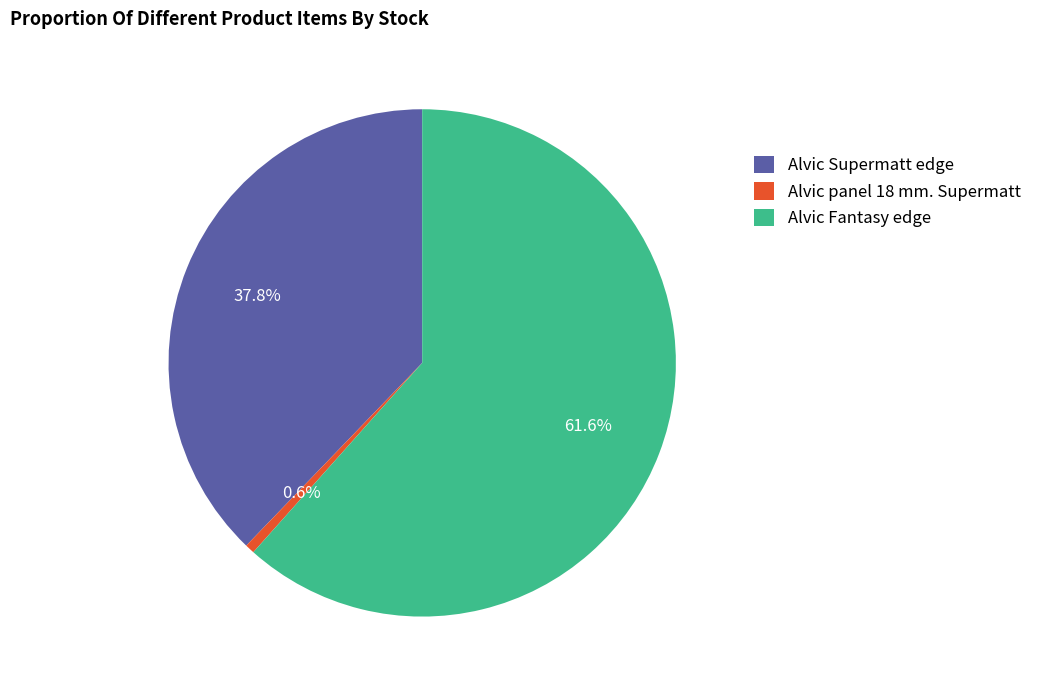

Is Alvic panel 18 mm. Supermatt the majority of the pie?

No